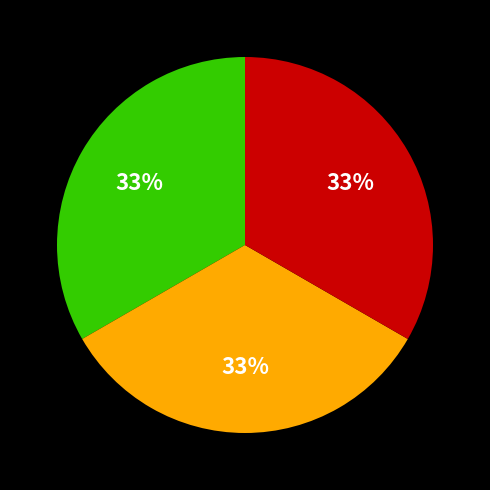

Is there a majority slice in this chart?

No